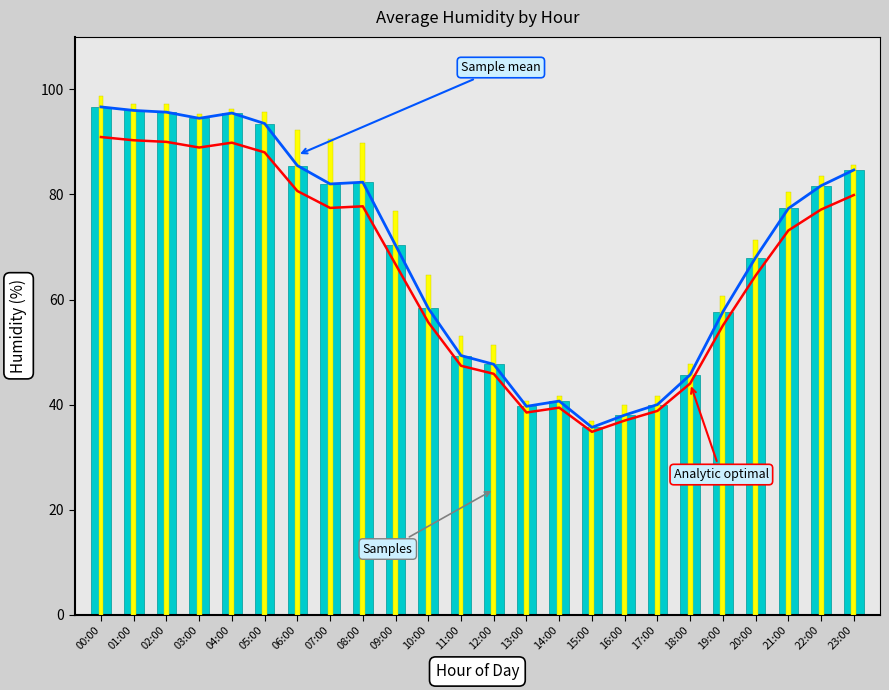

Reading left to right, transcribe all the data shown in this chart.

Sample mean: 00:00=96.7	01:00=96.0	02:00=95.7	03:00=94.5	04:00=95.5	05:00=93.5	06:00=85.5	07:00=82.0	08:00=82.3	09:00=70.3	10:00=58.3	11:00=49.3	12:00=47.7	13:00=39.7	14:00=40.7	15:00=35.7	16:00=38.0	17:00=40.0	18:00=45.7	19:00=57.7	20:00=68.0	21:00=77.3	22:00=81.7	23:00=84.7
Analytic optimal: 00:00=90.9	01:00=90.3	02:00=90.0	03:00=88.9	04:00=89.9	05:00=88.0	06:00=80.7	07:00=77.4	08:00=77.7	09:00=66.7	10:00=55.7	11:00=47.4	12:00=45.9	13:00=38.5	14:00=39.4	15:00=34.8	16:00=37.0	17:00=38.8	18:00=44.0	19:00=55.1	20:00=64.6	21:00=73.1	22:00=77.1	23:00=79.9
Samples: 00:00=96.7	01:00=96.0	02:00=95.7	03:00=94.5	04:00=95.5	05:00=93.5	06:00=85.5	07:00=82.0	08:00=82.3	09:00=70.3	10:00=58.3	11:00=49.3	12:00=47.7	13:00=39.7	14:00=40.7	15:00=35.7	16:00=38.0	17:00=40.0	18:00=45.7	19:00=57.7	20:00=68.0	21:00=77.3	22:00=81.7	23:00=84.7